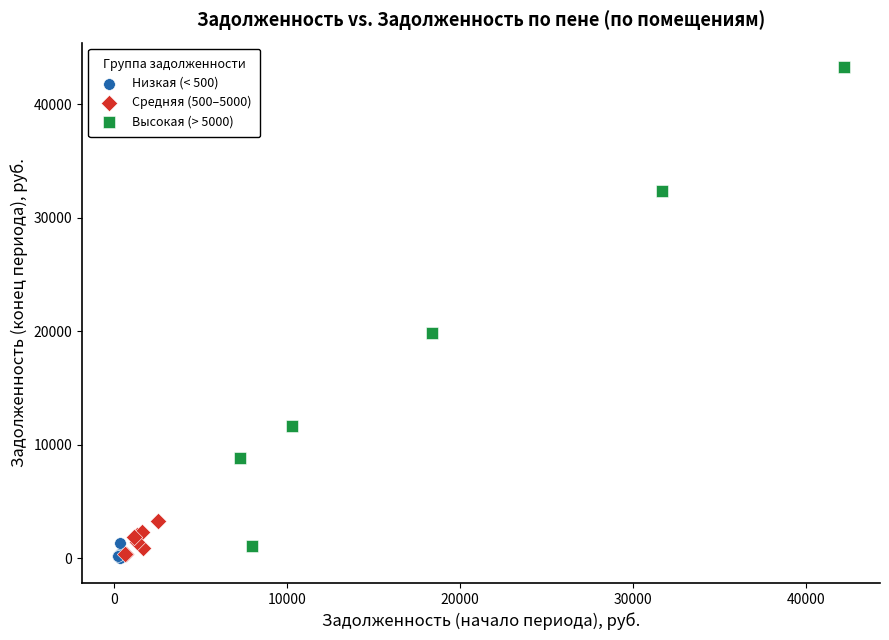

Which series reaches the maximum Y coordinate?

Высокая (> 5000)